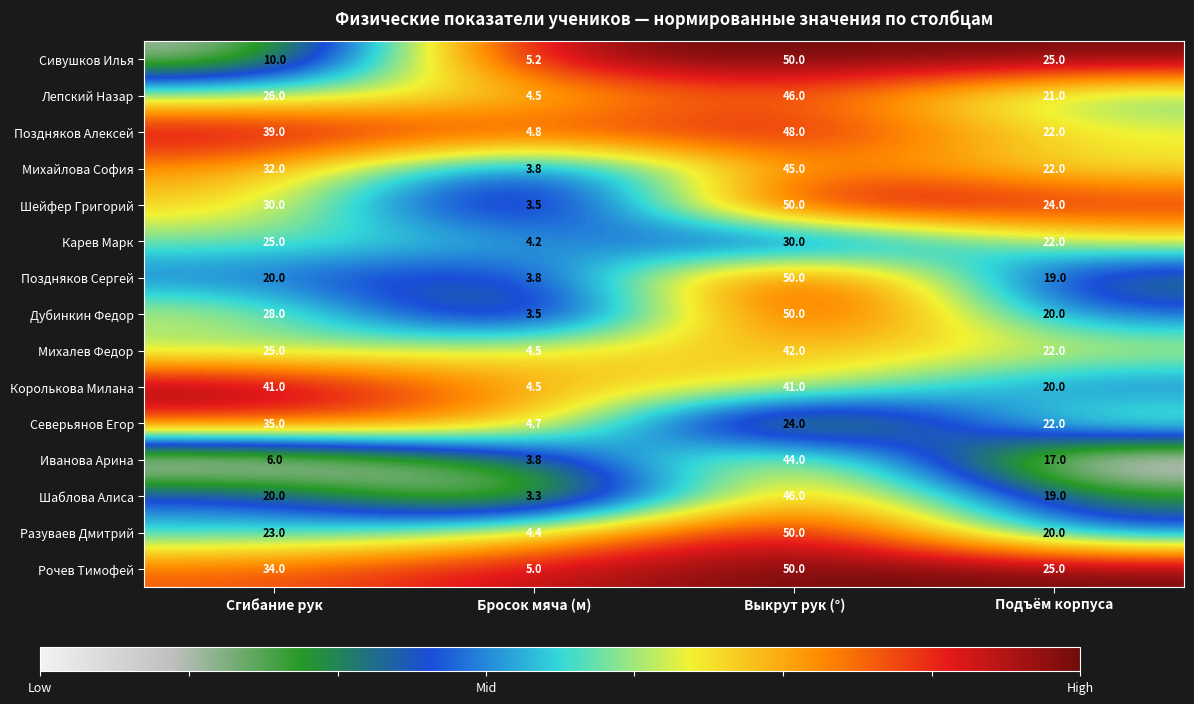

Is it true that Карев Марк equals 30.0 at Выкрут рук (°)?

True